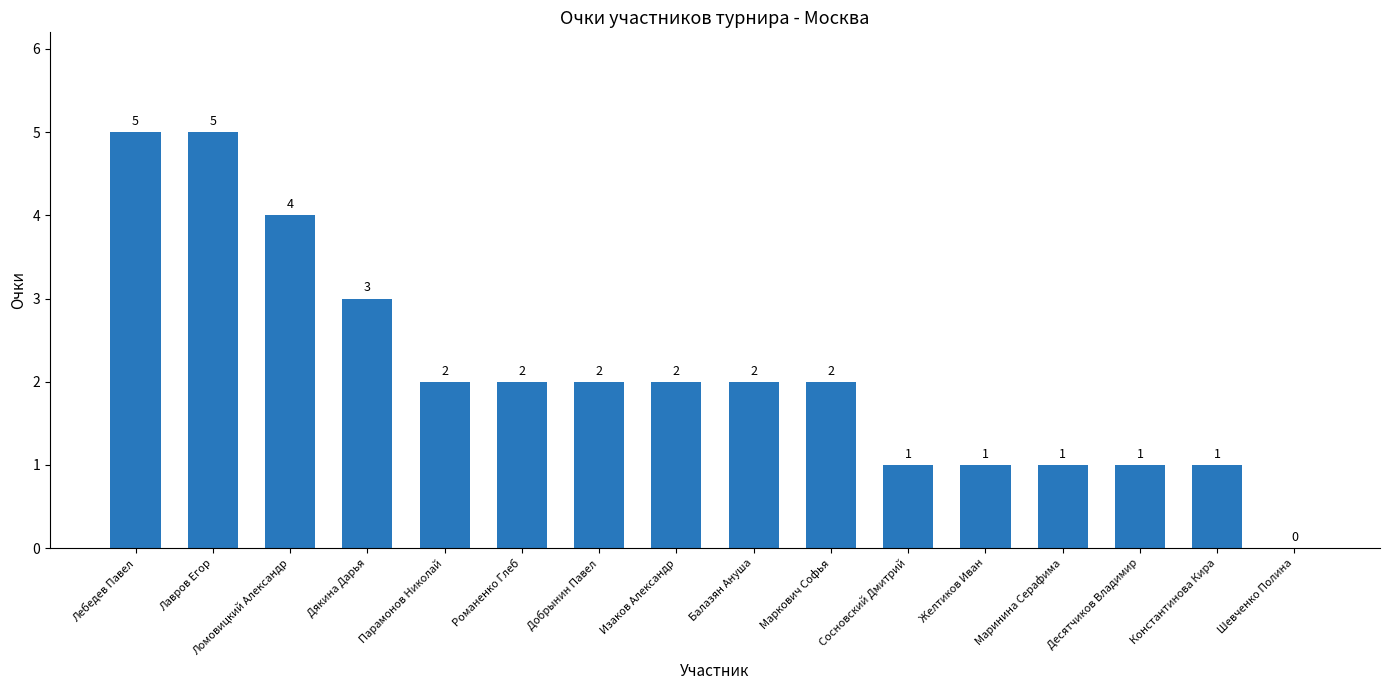

What is the greatest value displayed?

5